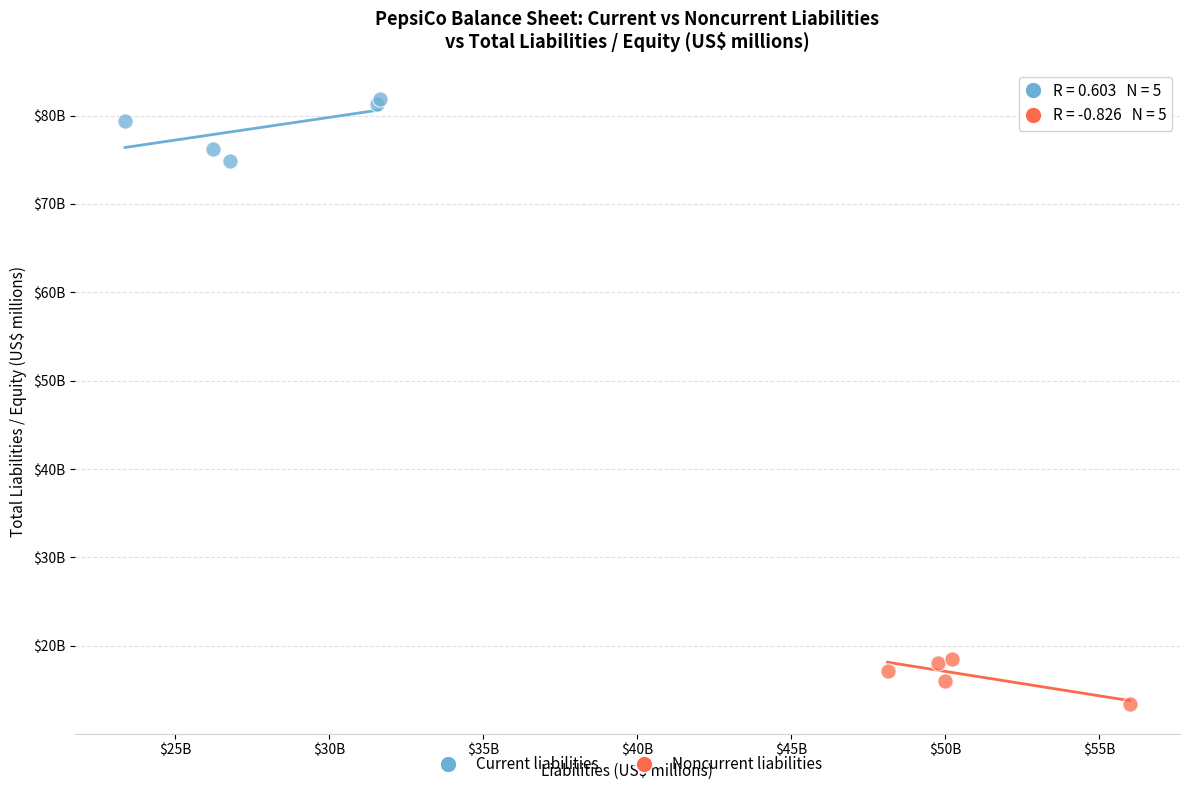

Which series contains the lowest Y value?

Noncurrent liabilities